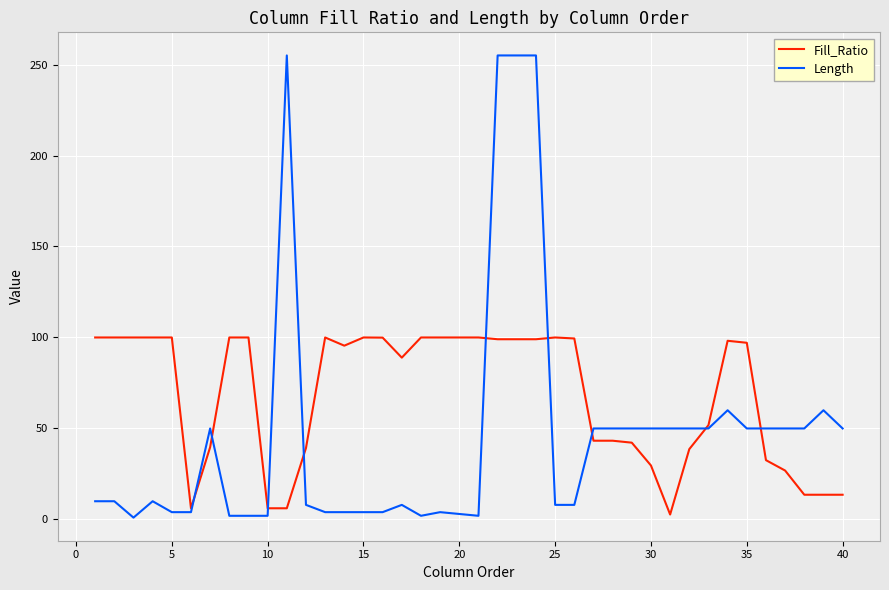

What is the sum of all Length values?

1894.0